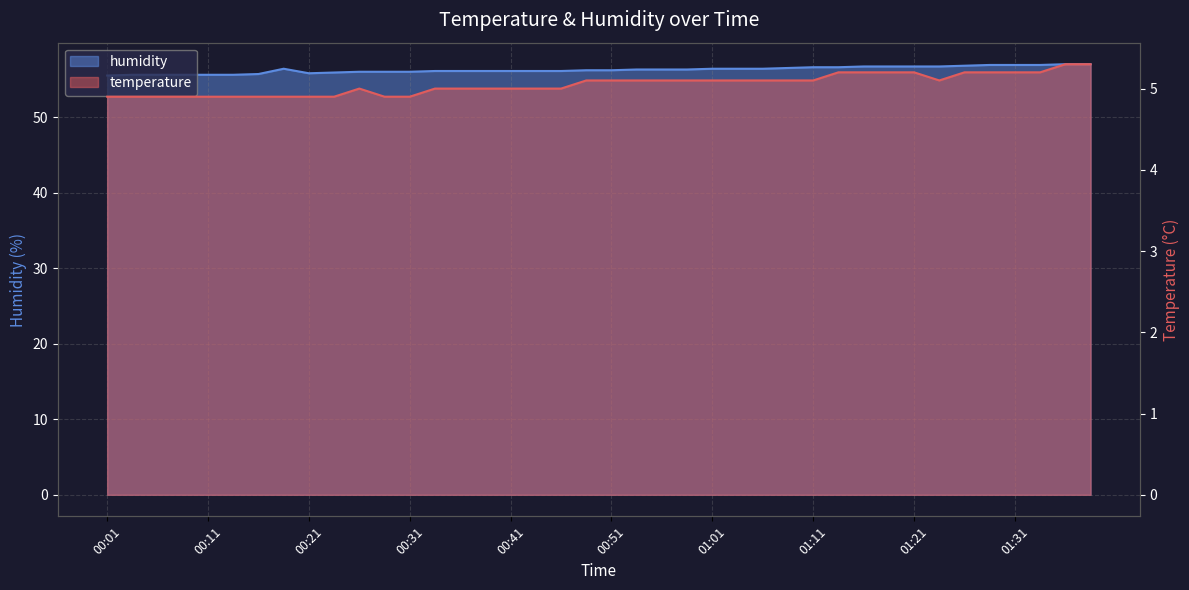

At which label does humidity reach its peak?

01:36